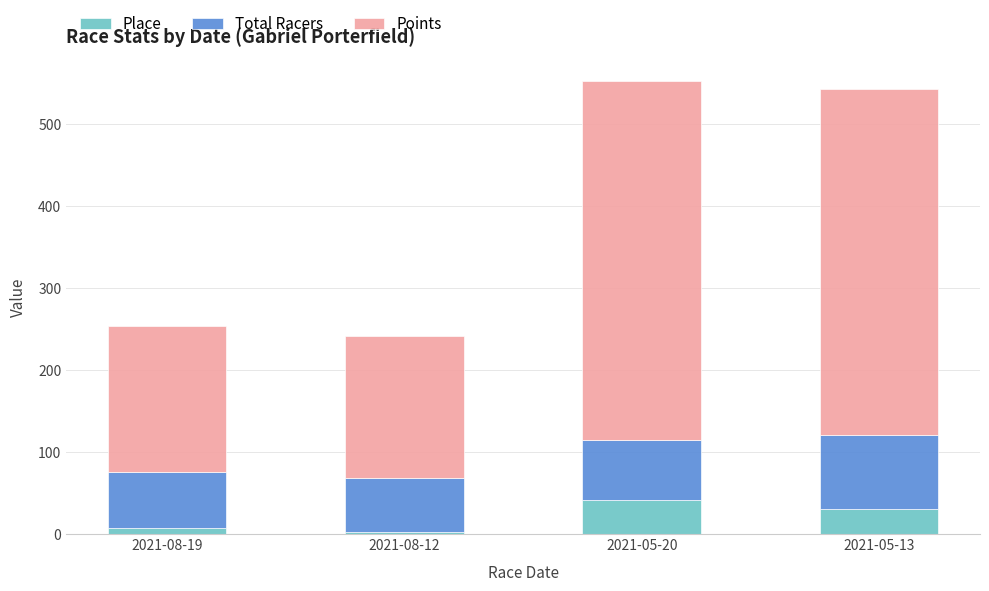

What are all the series names shown in the legend?

Place, Total Racers, Points